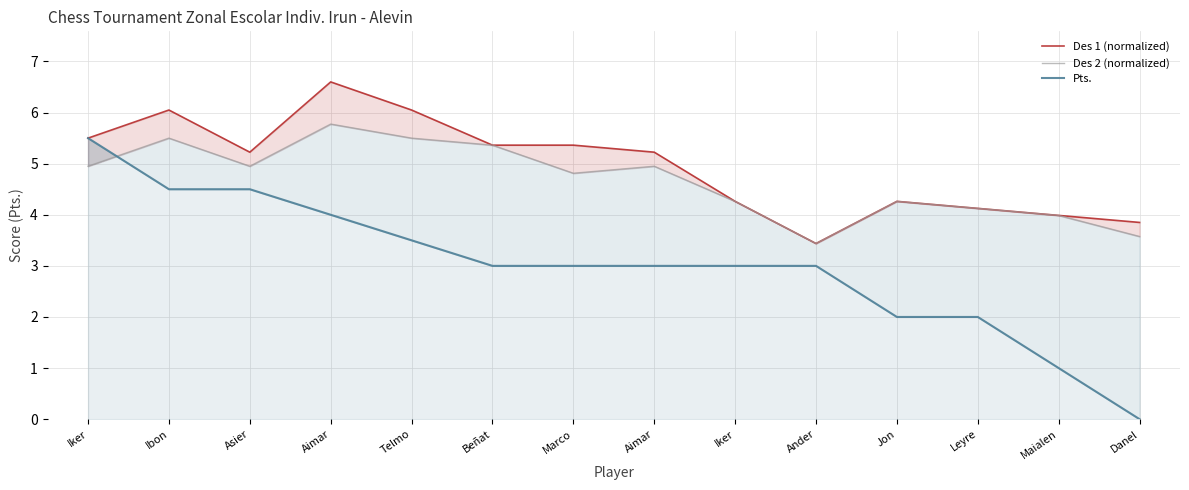

What is the average value of the Des 1 (normalized) series?

5.0